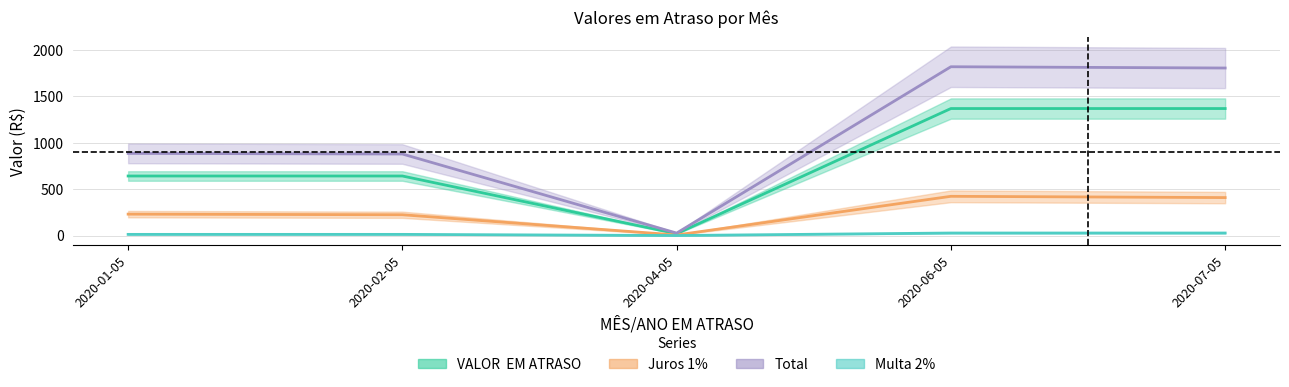

True or false: Juros 1% has a value of 115.6 at 2020-02-05.

False